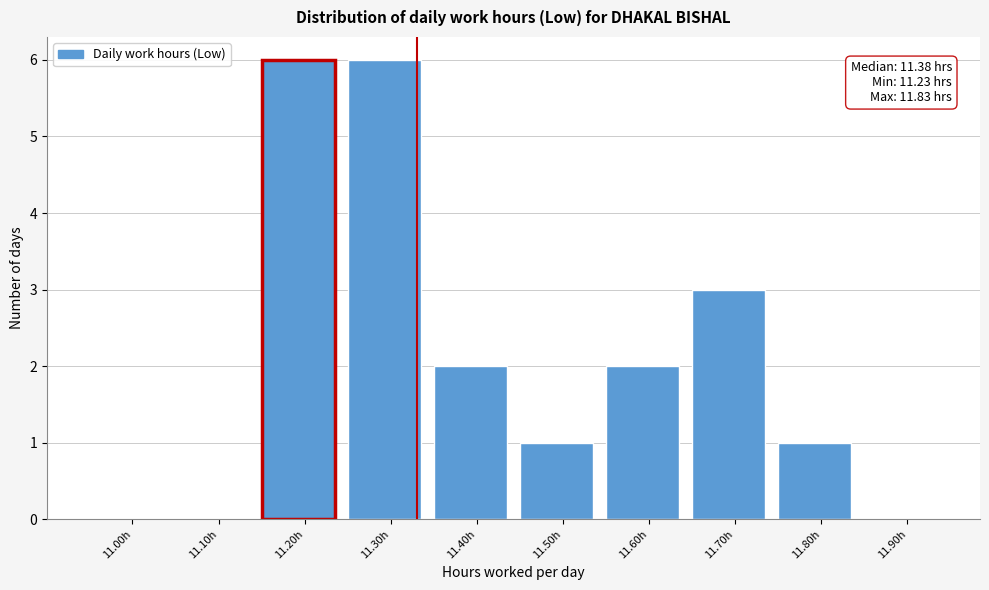

Reading right to left, list all the values displayed in this chart.

11.90h=0	11.80h=1	11.70h=3	11.60h=2	11.50h=1	11.40h=2	11.30h=6	11.20h=6	11.10h=0	11.00h=0